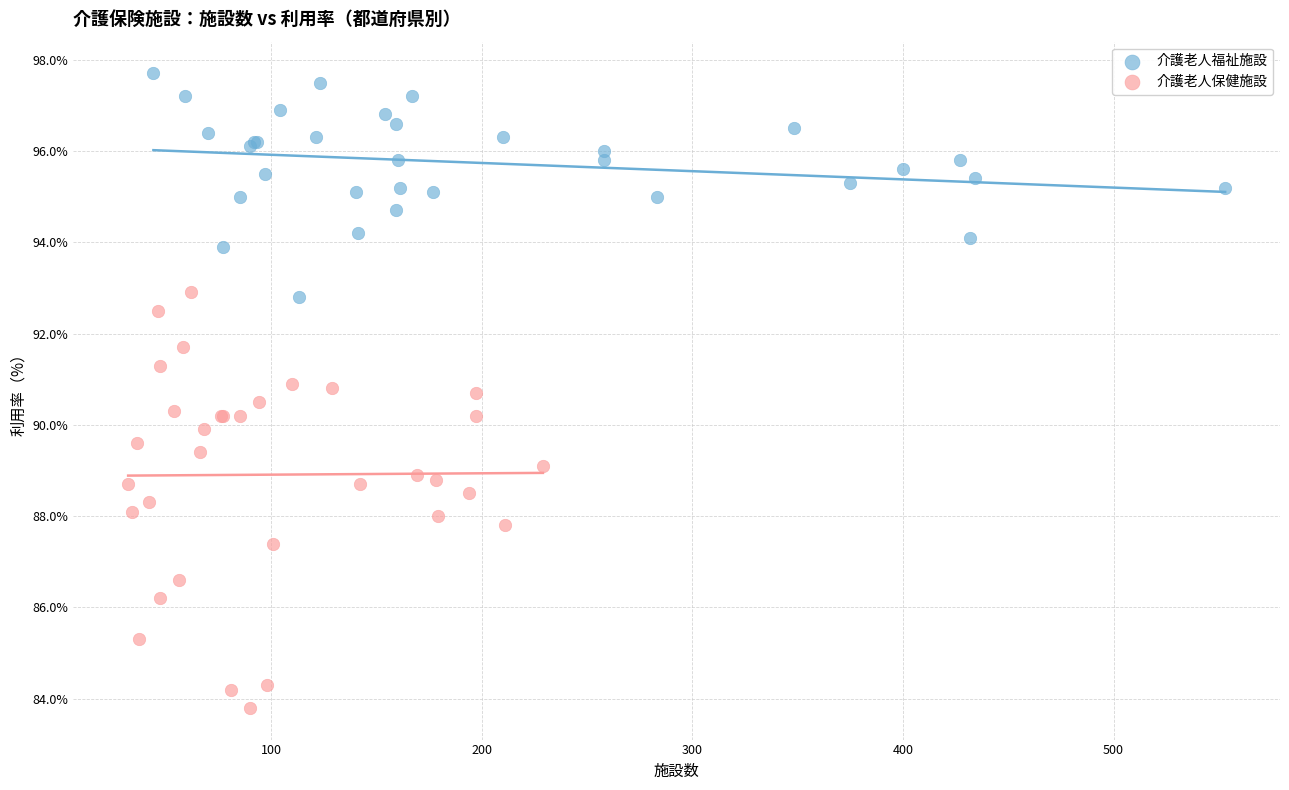

Which series contains the lowest Y value?

介護老人保健施設